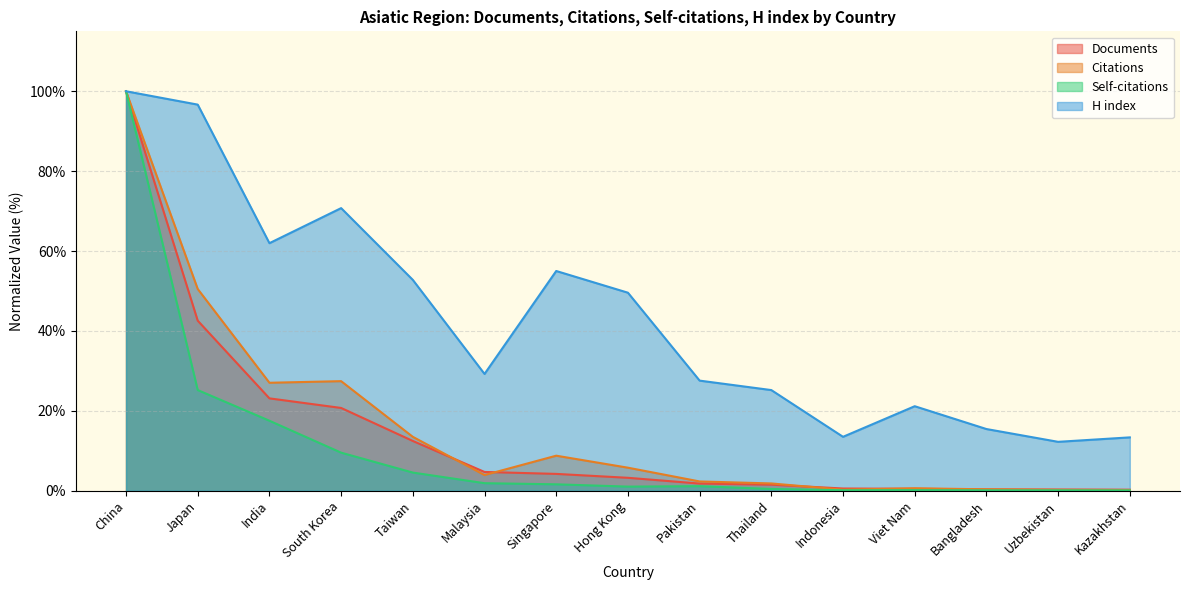

How many interior local valleys does the Self-citations series have?

2